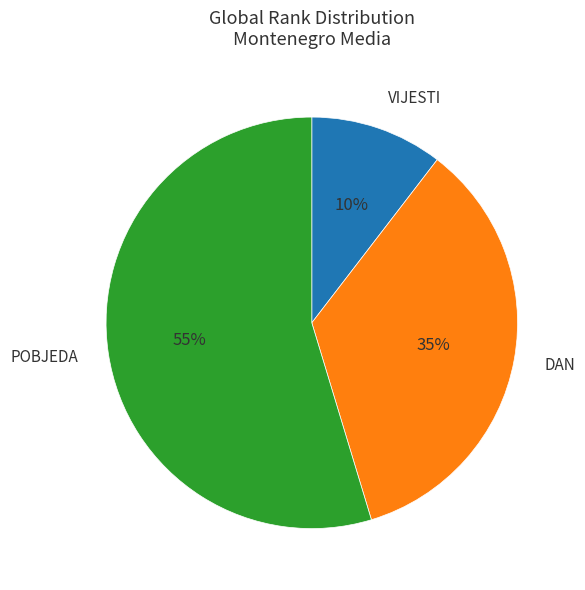

What percentage is the VIJESTI slice, to the nearest percent?

10%